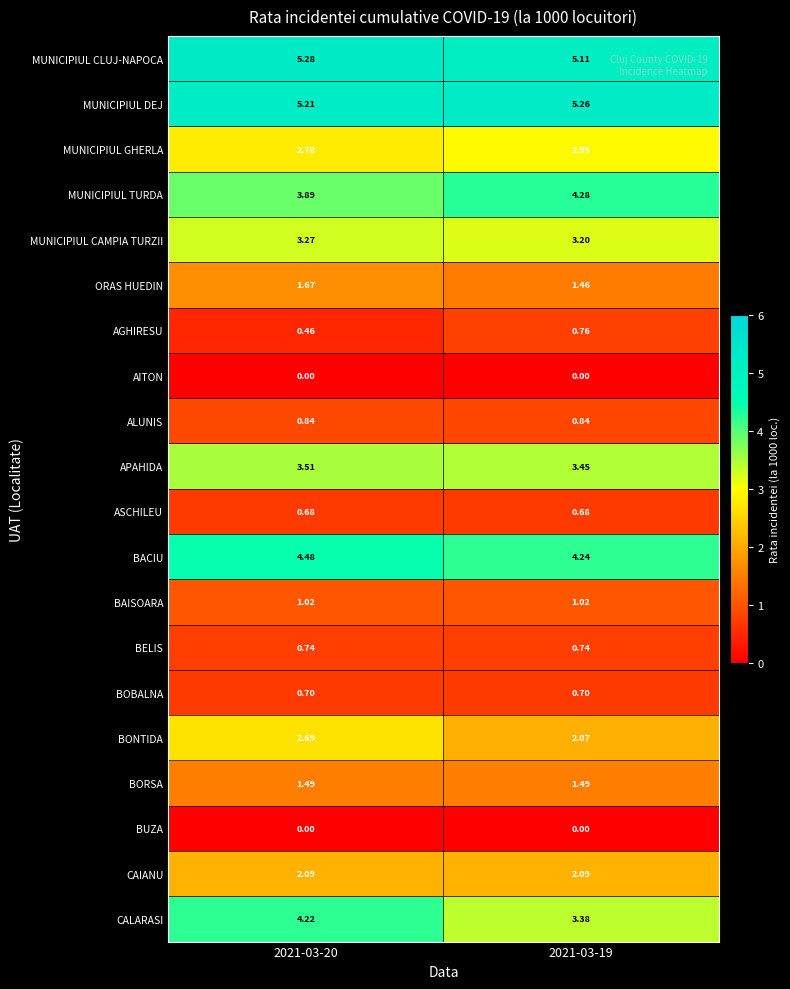

Which series has the widest spread of values?

CALARASI